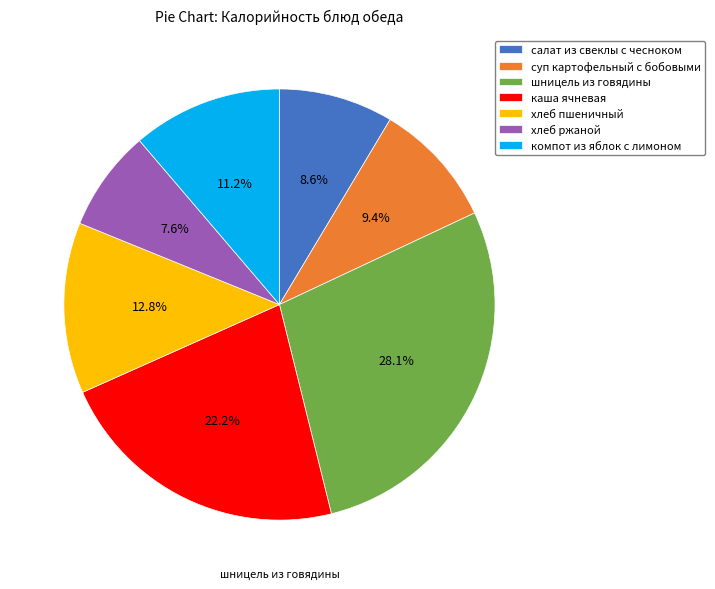

Is it true that шницель из говядины is 36% of the pie?

False